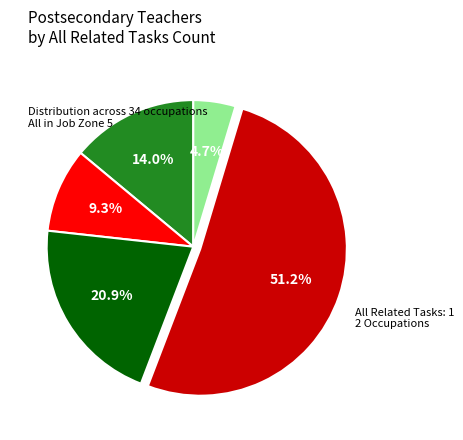

Is there any slice that represents more than half of the pie?

Yes